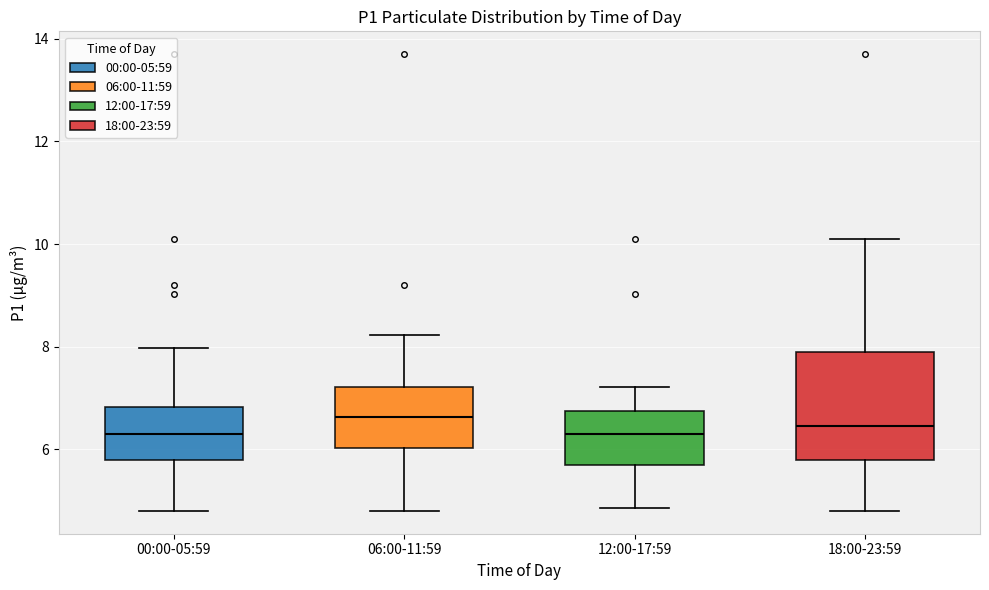

Reading left to right, transcribe this box plot: for each box, give where its median line is, the range the box spans, and where its two whiskers end, as read against the y-axis. The values are not printed on the chart, so give them approximately, as read against the axis.

00:00-05:59: median 6.4, box 5.8 to 6.8, whiskers 4.8 to 8.0
06:00-11:59: median 6.6, box 6.0 to 7.2, whiskers 4.8 to 8.2
12:00-17:59: median 6.4, box 5.8 to 6.8, whiskers 4.8 to 7.2
18:00-23:59: median 6.4, box 5.8 to 8.0, whiskers 4.8 to 10.2